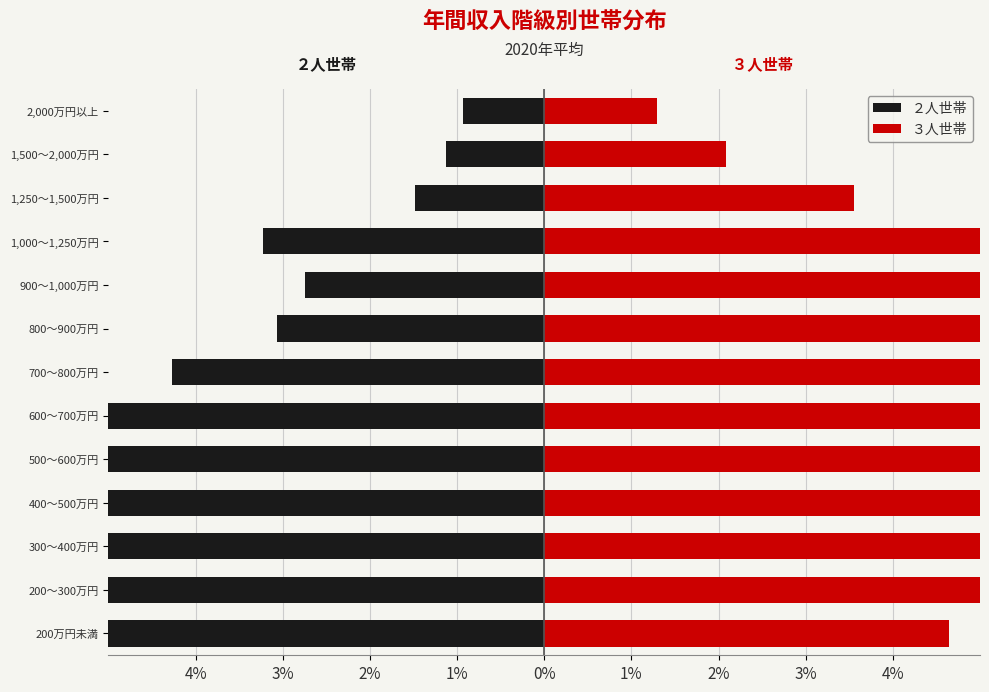

How many categories are shown in the chart?

13